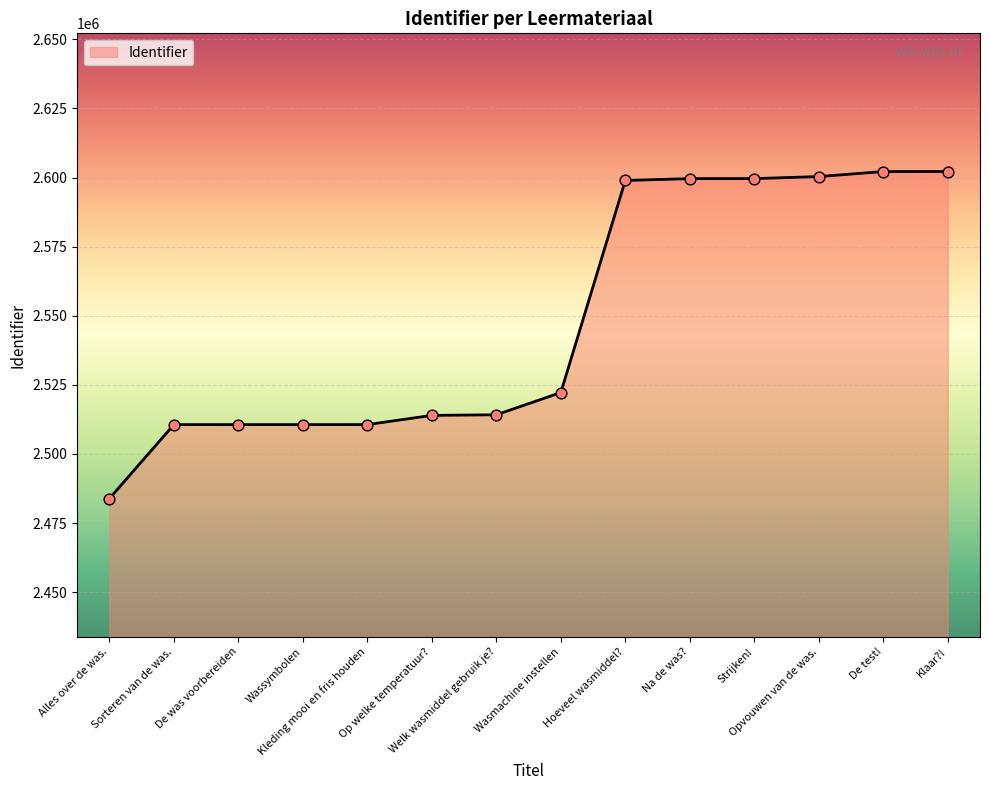

What is the ratio of the value at Wasmachine instellen to the value at Kleding mooi en fris houden?

1.0